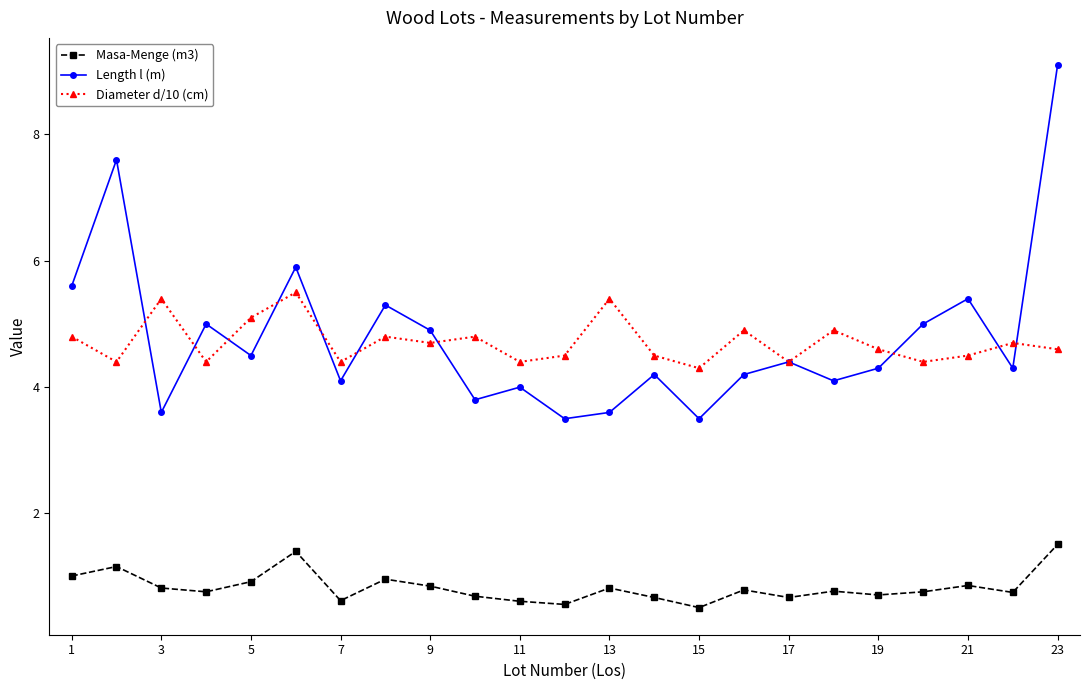

What is the maximum value for Length l (m)?

9.1